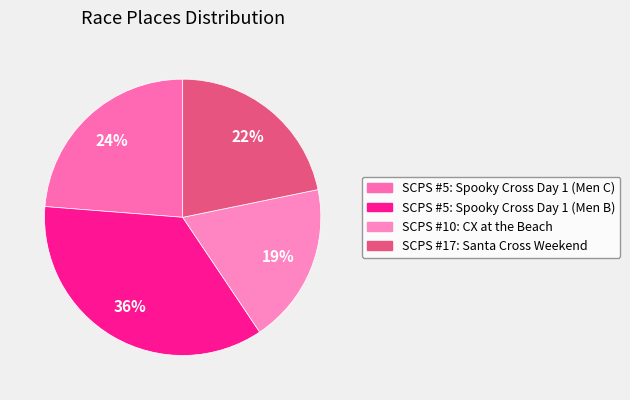

Does SCPS #10: CX at the Beach represent more than half of the total?

No